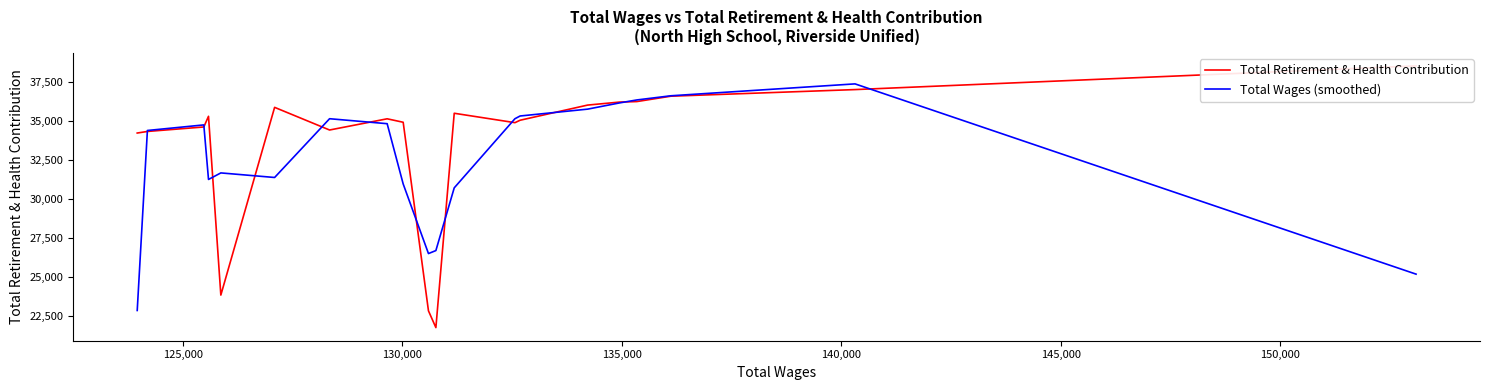

Which series ends up on top after the final intersection of Total Retirement & Health Contribution and Total Wages (smoothed)?

Total Retirement & Health Contribution